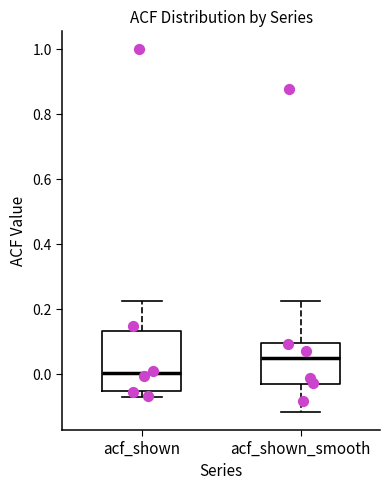

Which box's median line is the highest?

acf_shown_smooth